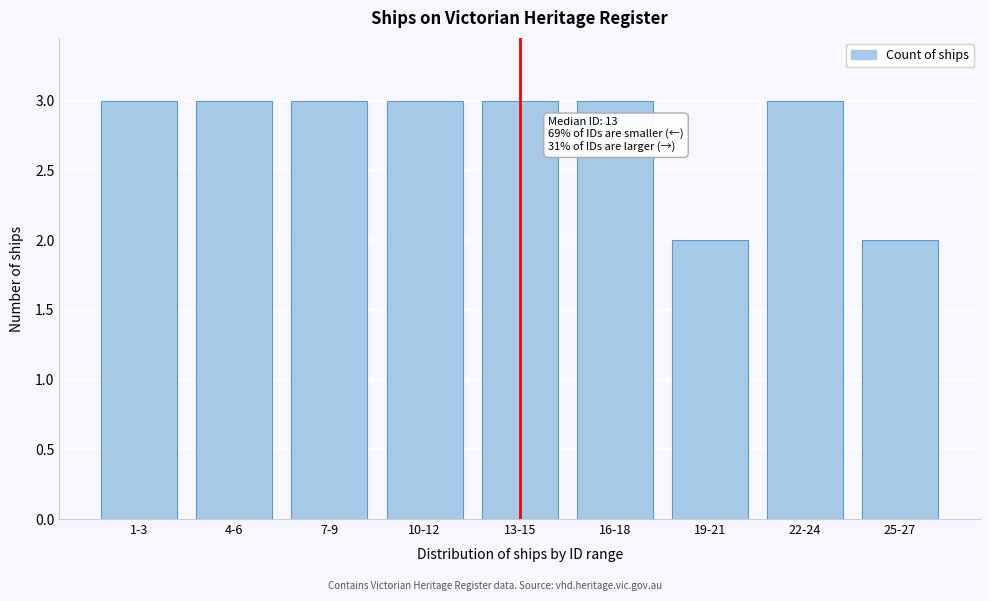

Reading left to right, list all the values displayed in this chart.

3	3	3	3	3	3	2	3	2